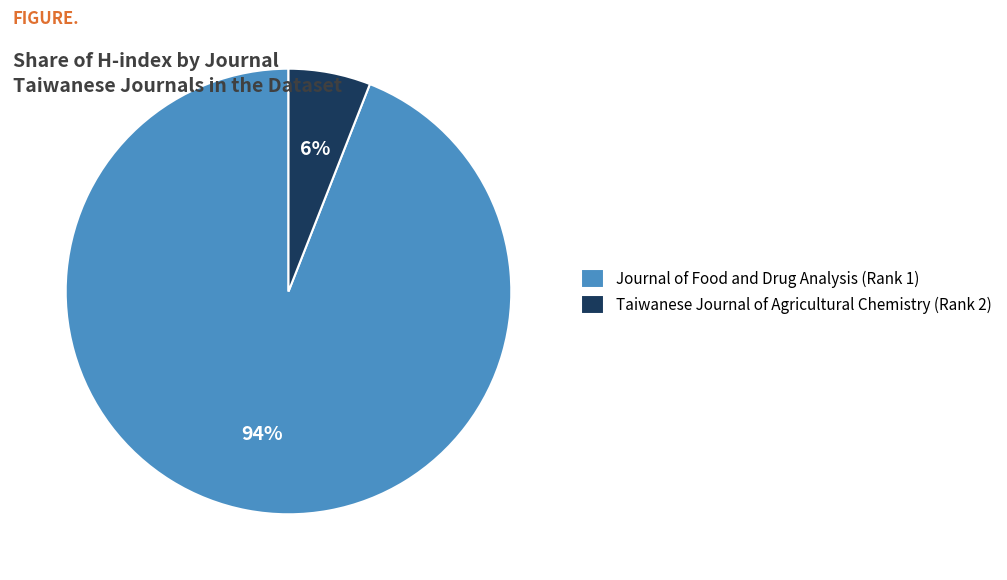

To the nearest percent, what is the difference between the largest and smallest slice percentages?

88%